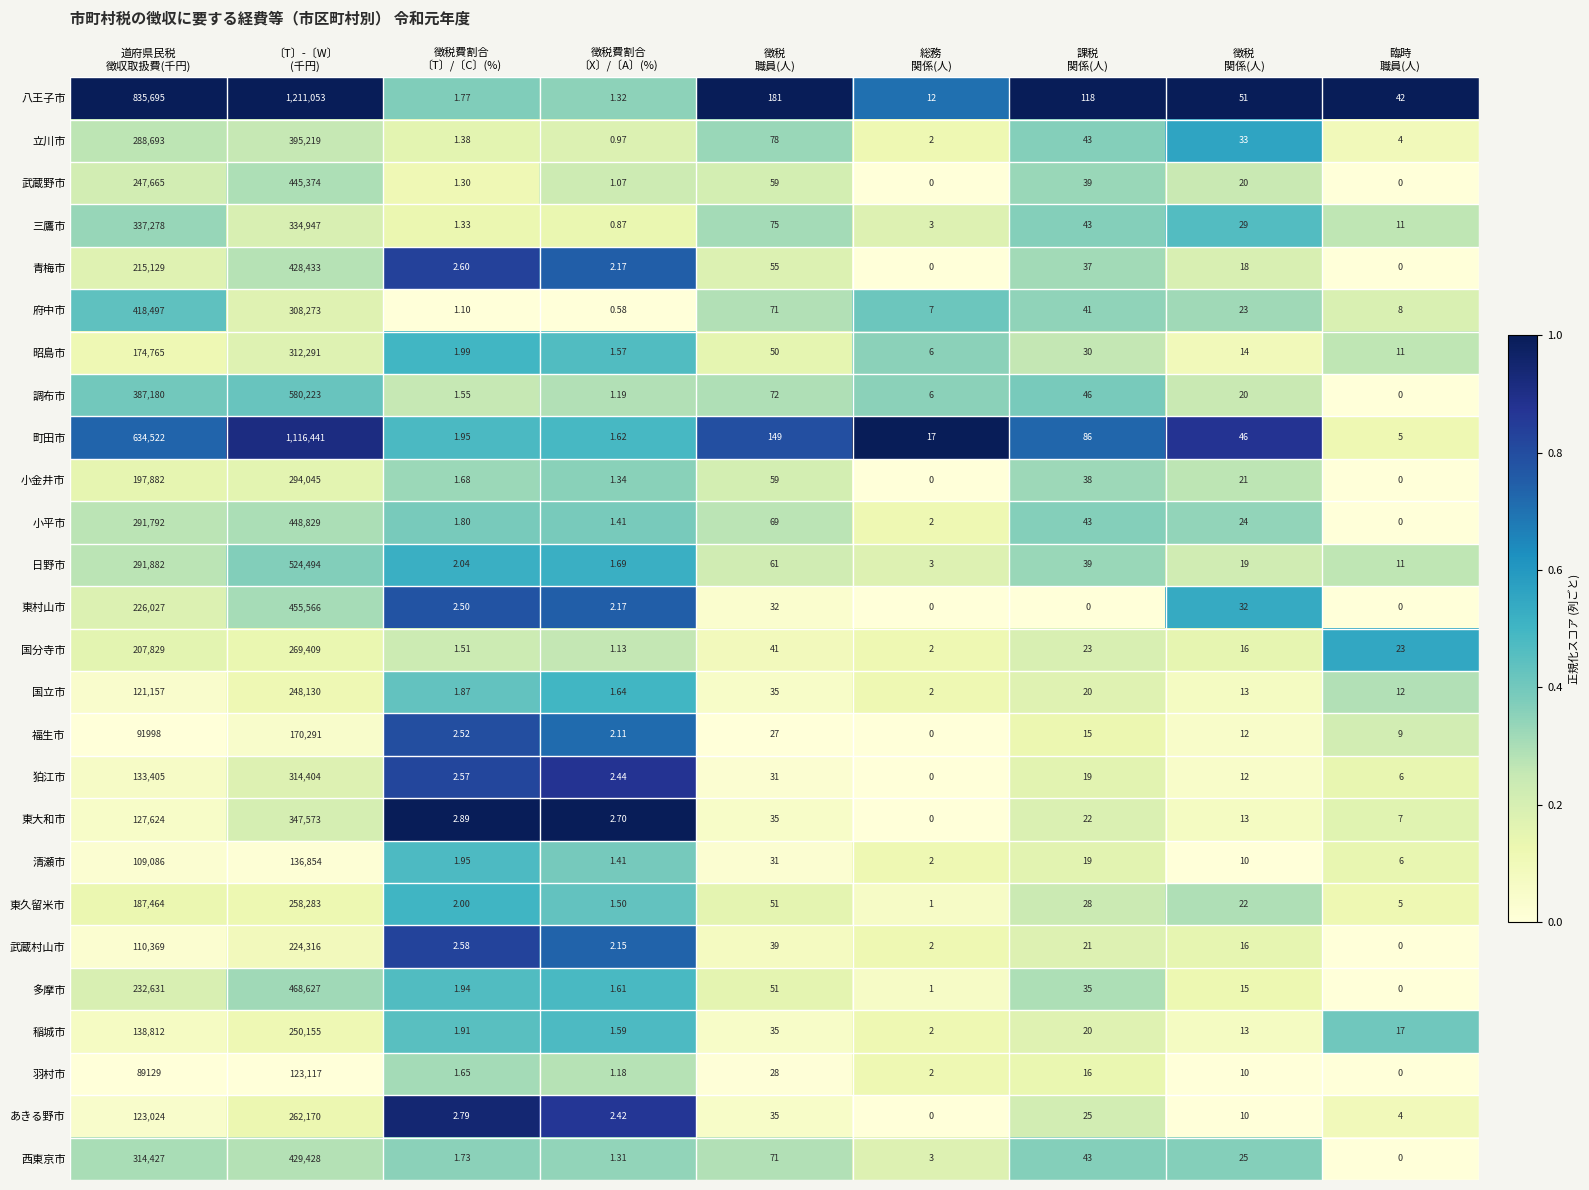

Which series has the widest spread of values?

八王子市